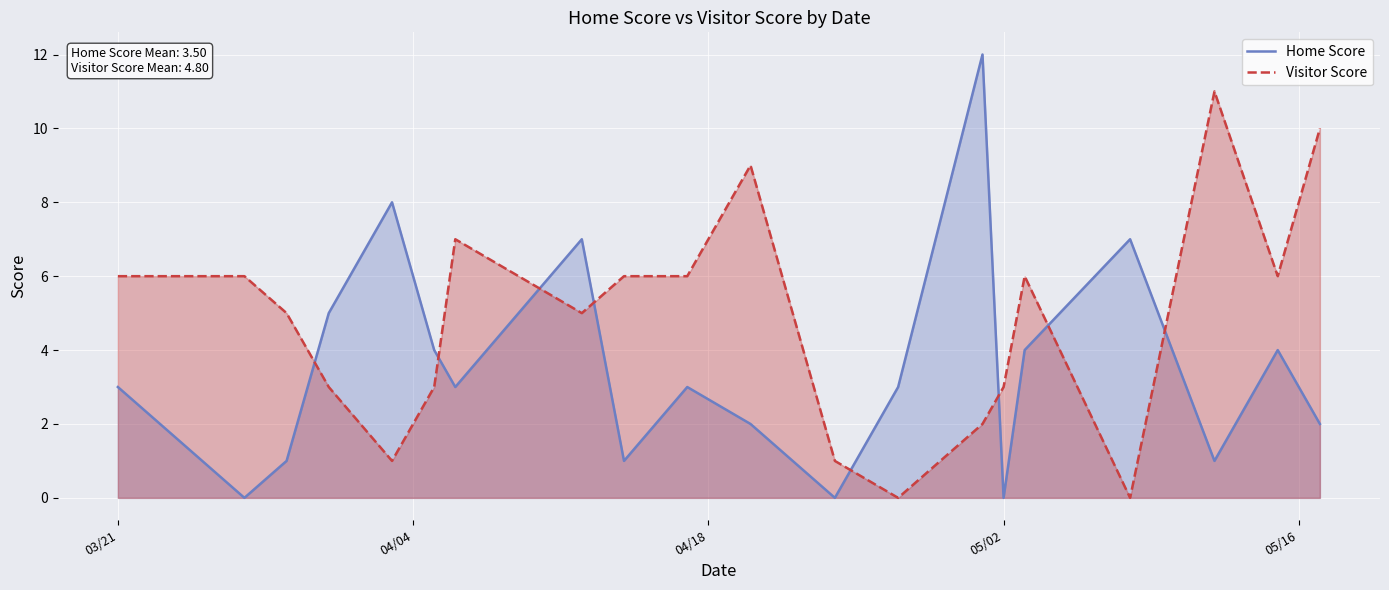

How many distinct data groups are displayed?

2